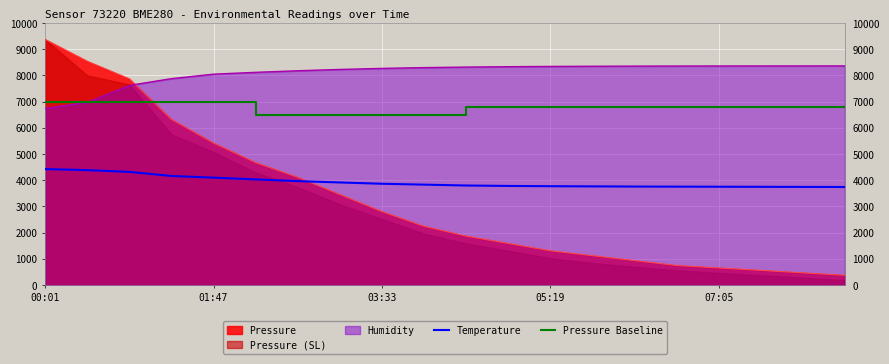

How many intersections are there between Temperature and Pressure?

1